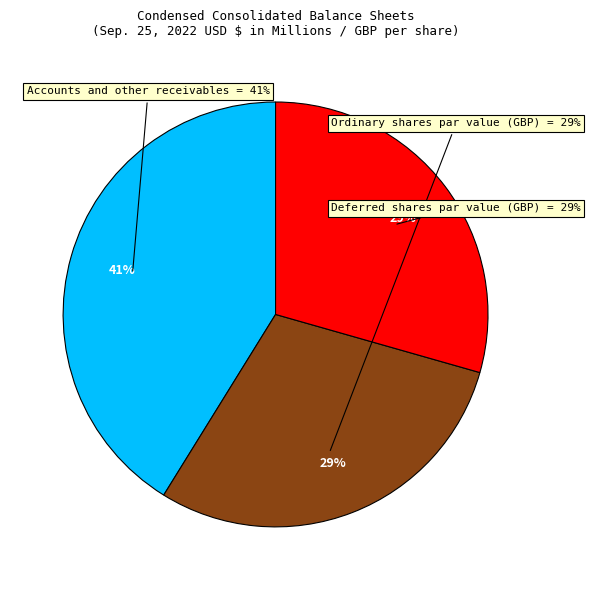

What percentage is the Accounts and other receivables slice, to the nearest percent?

41%